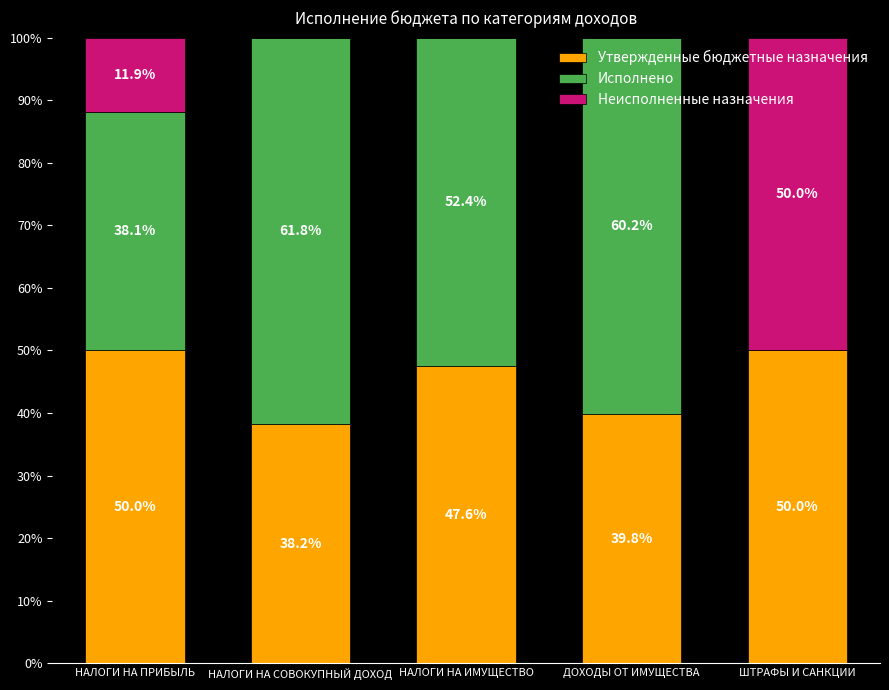

Reading left to right, list the values for the Утвержденные бюджетные назначения series.

НАЛОГИ НА ПРИБЫЛЬ=50.0	НАЛОГИ НА СОВОКУПНЫЙ ДОХОД=38.2	НАЛОГИ НА ИМУЩЕСТВО=47.6	ДОХОДЫ ОТ ИМУЩЕСТВА=39.8	ШТРАФЫ И САНКЦИИ=50.0